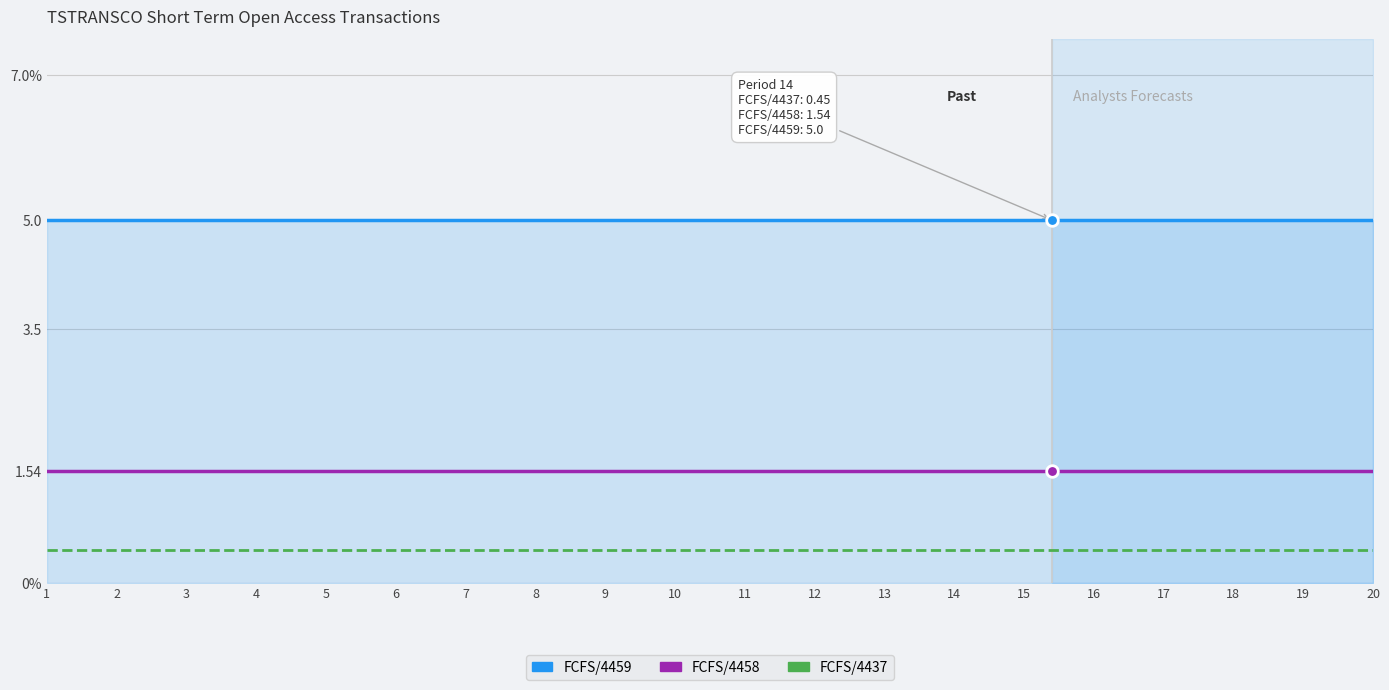

Which series has the widest spread of Y values?

FCFS/4437